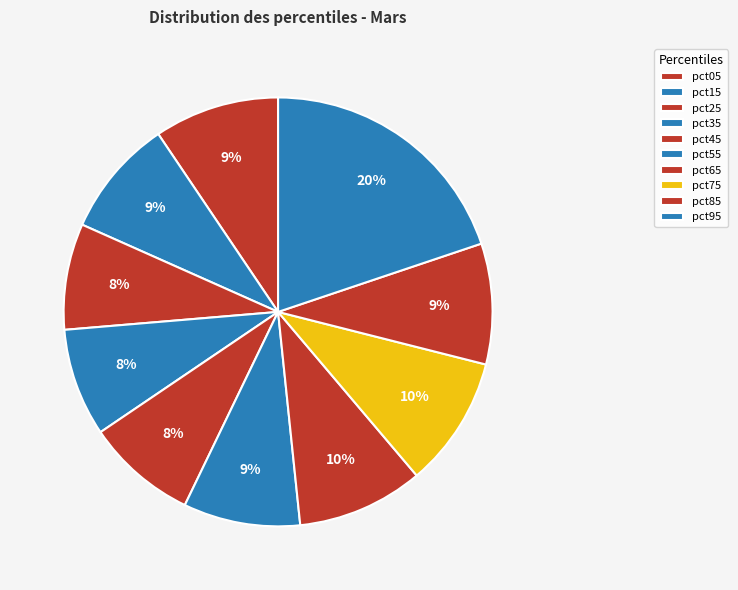

The pct95 slice represents 14% of the pie. True or false?

False